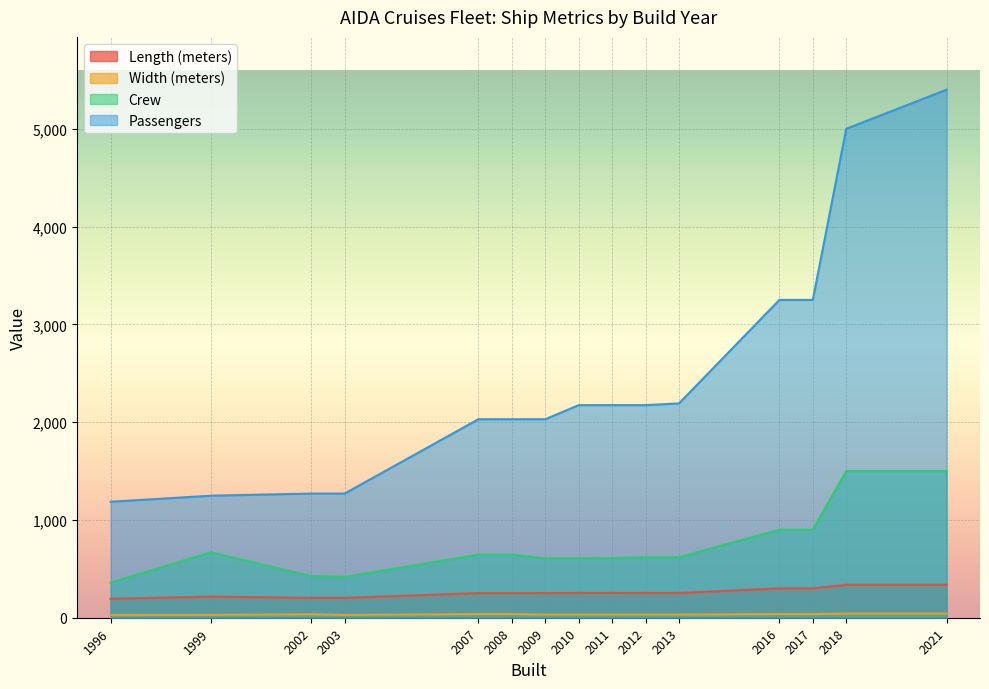

What is the average value of the Length (meters) series?

257.2